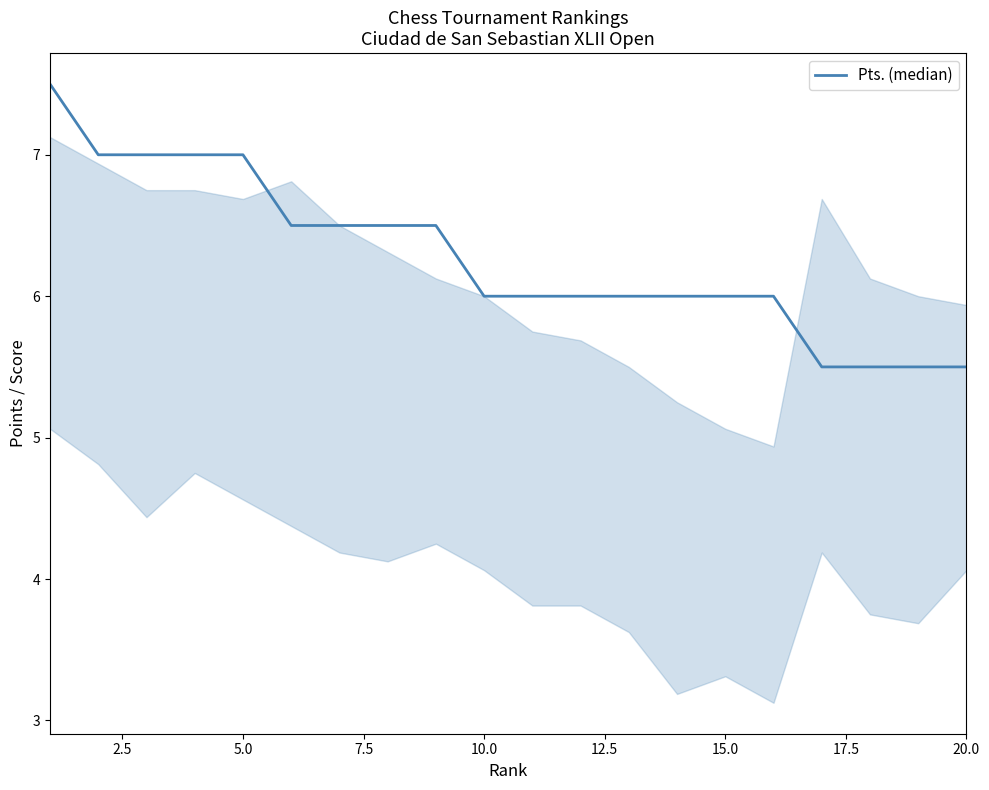

What is the smallest value displayed?

5.5